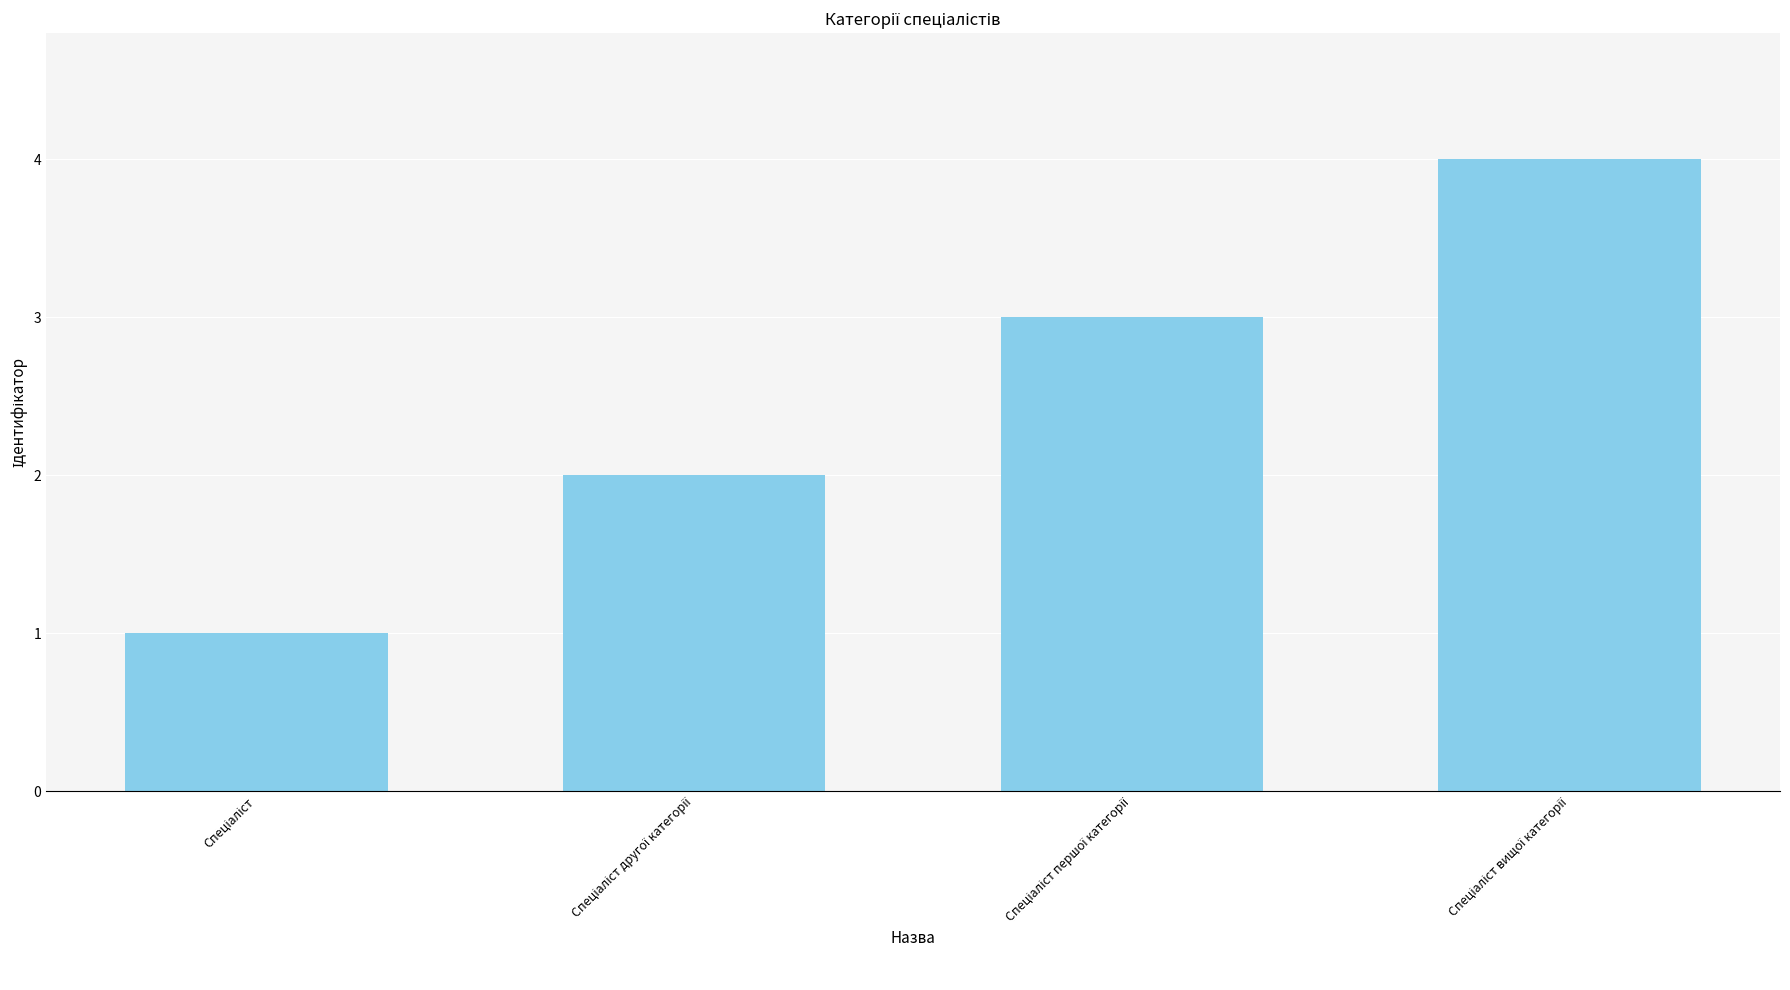

What is the difference between the maximum and minimum values?

3